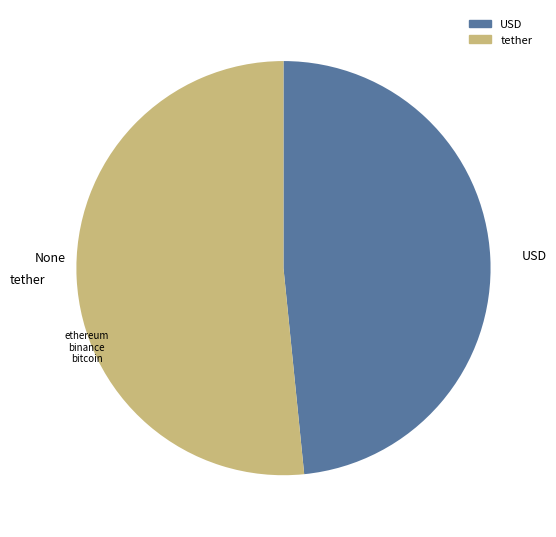

Rank the categories by value from highest to lowest.

tether, USD